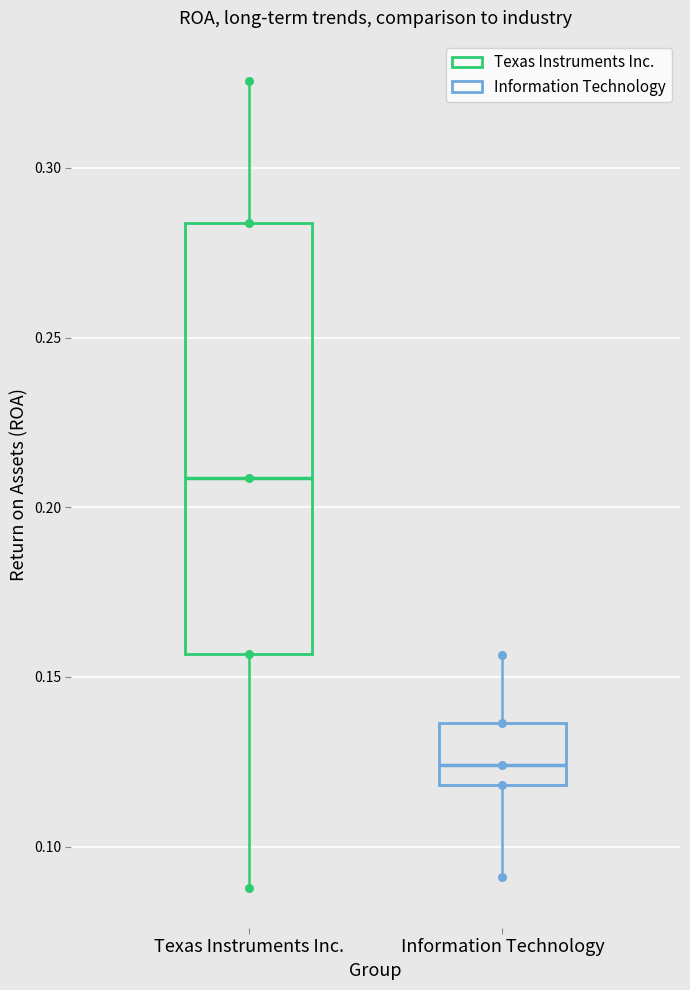

Which box is the tallest, from its lower edge to its upper edge?

Texas Instruments Inc.